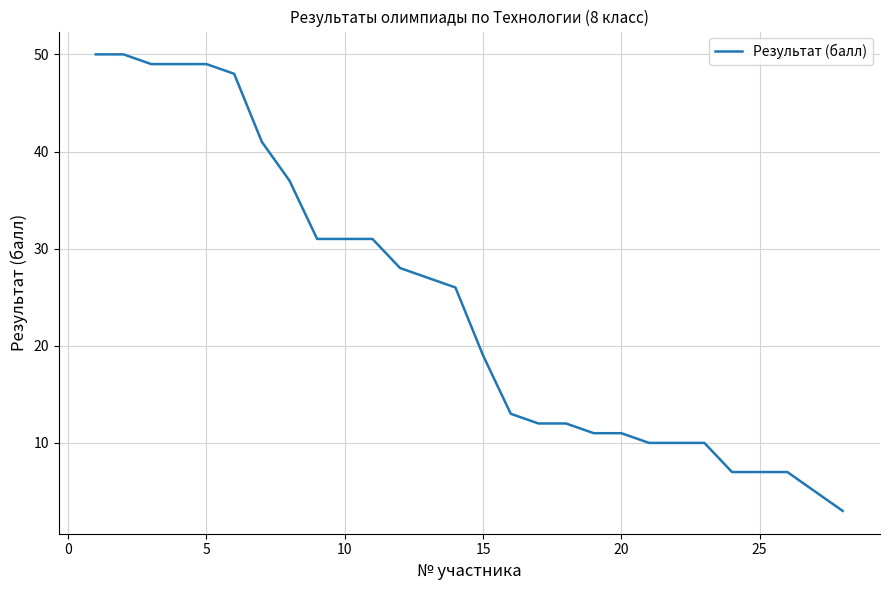

What is the minimum value shown in the chart?

3